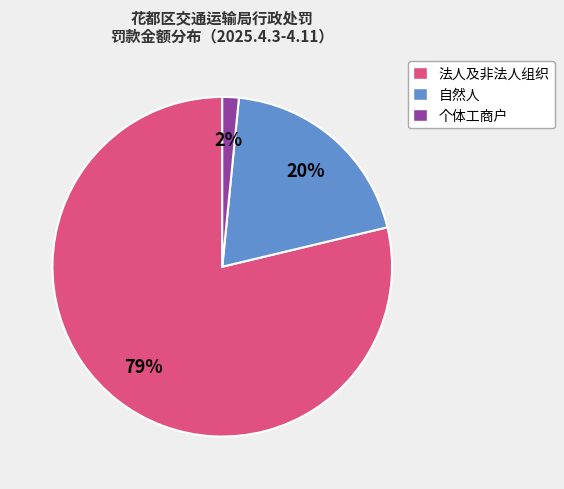

What is the largest slice in the pie chart?

法人及非法人组织